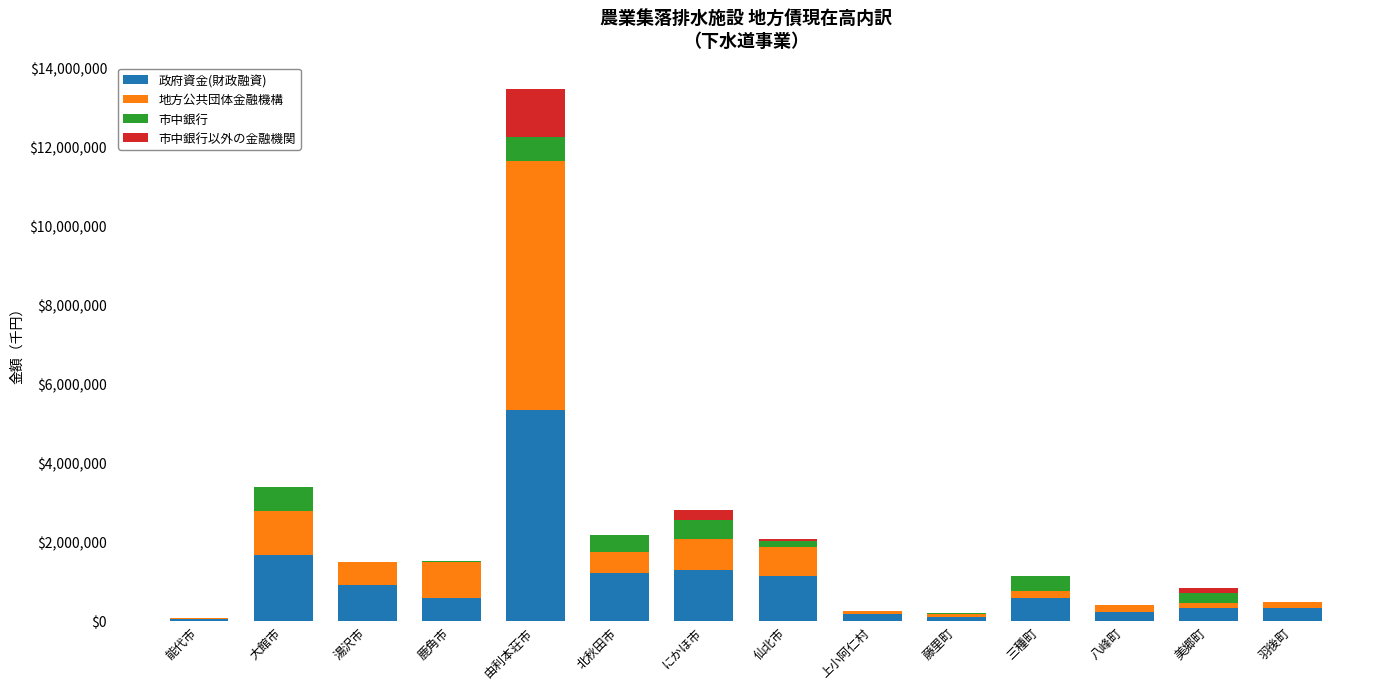

What is the highest value of the 政府資金(財政融資) series?

5346997